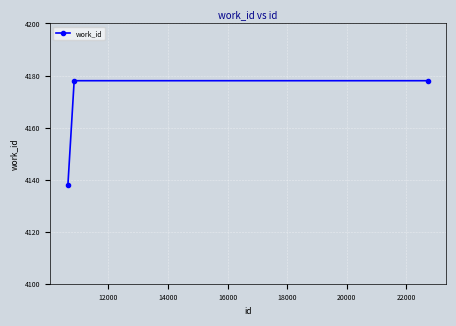

What is the average value?

4165